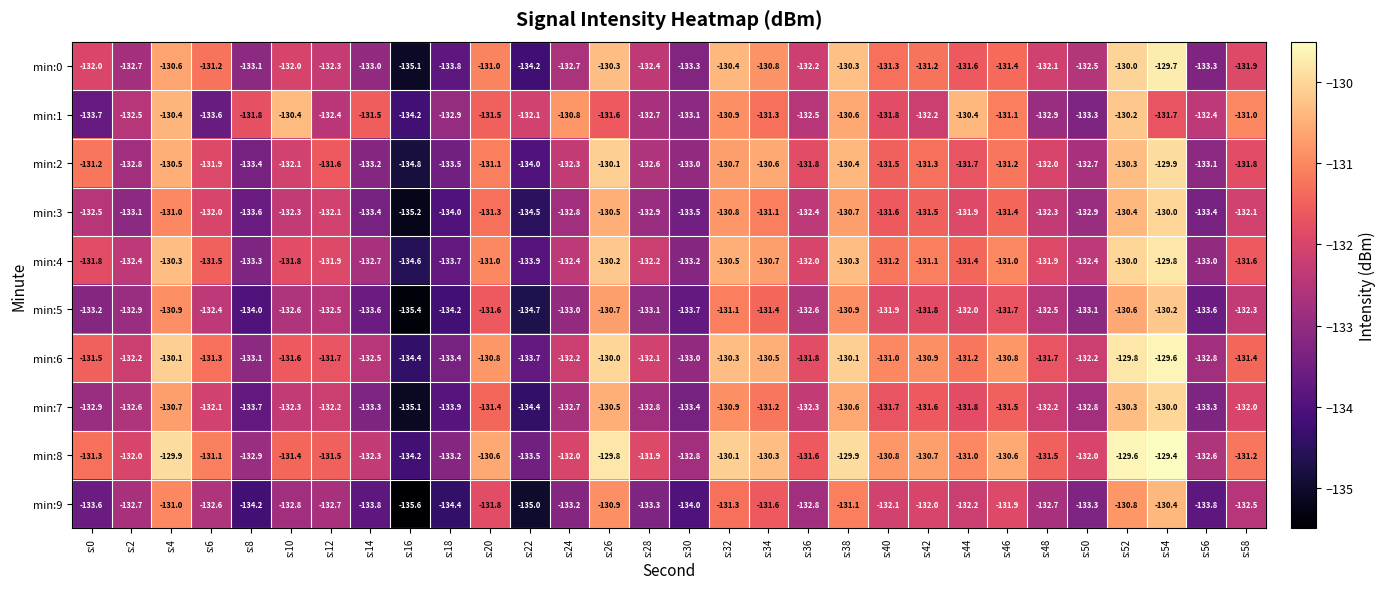

True or false: min:0 has a value of -129.7 at s:54.

True